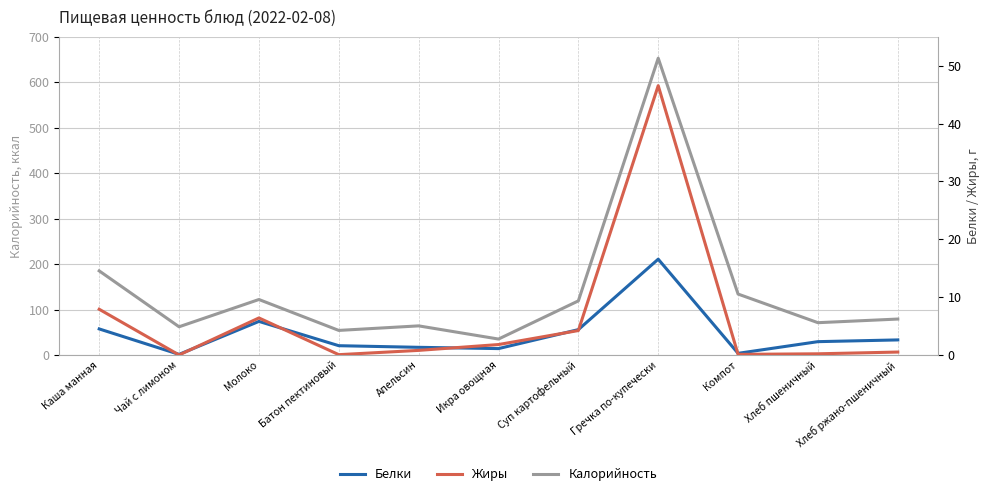

Reading left to right, transcribe all the data shown in this chart.

Калорийность: 185.0	62.0	122.0	54.0	64.0	35.0	119.0	653.0	134.0	71.0	79.0
Белки: 4.5	0.1	5.8	1.6	1.3	1.1	4.4	16.6	0.3	2.3	2.6
Жиры: 7.9	0.0	6.4	0.1	0.8	1.8	4.2	46.6	0.1	0.2	0.5